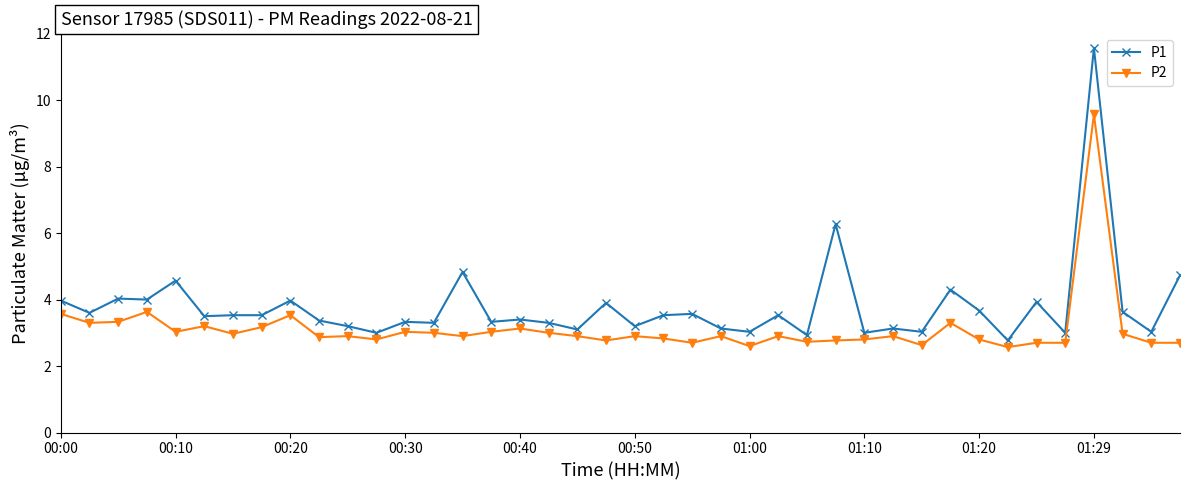

True or false: P1 and P2 cross at least once.

False